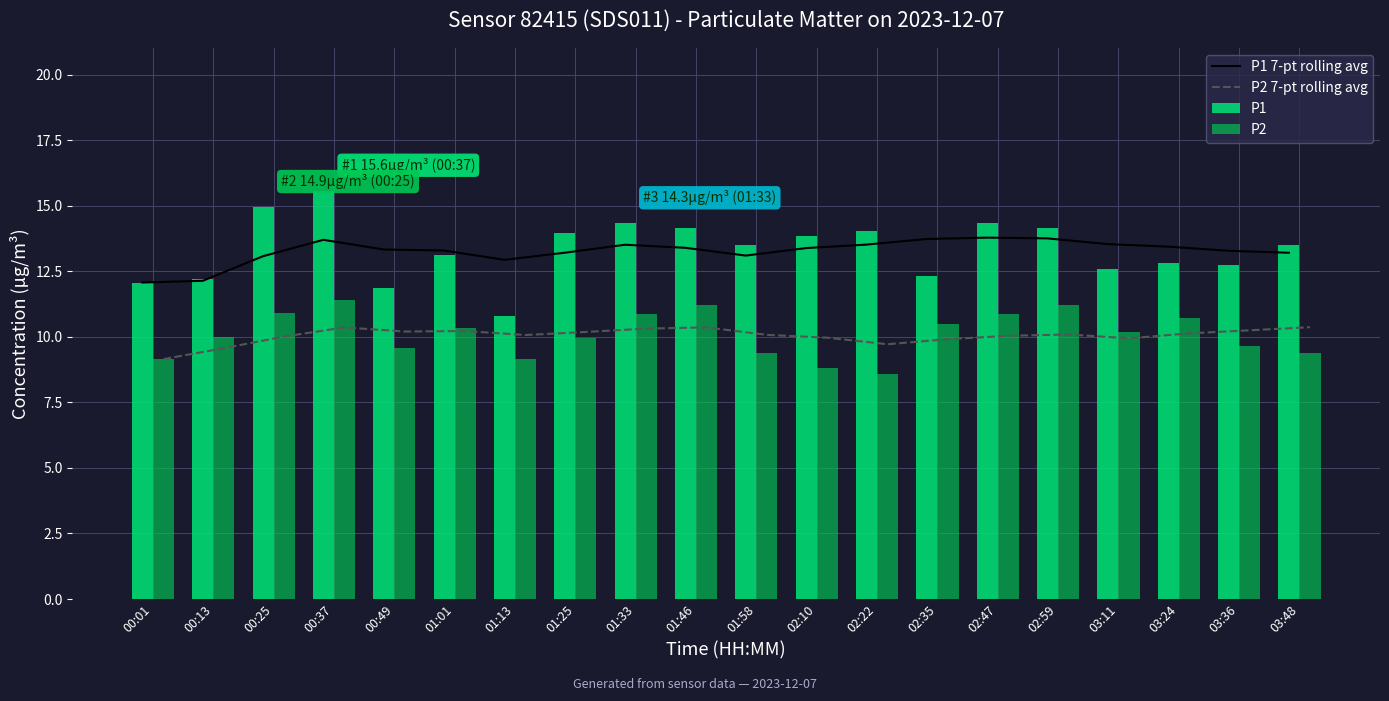

The value of P1 7-pt rolling avg at 01:58 is 13.1. True or false?

True